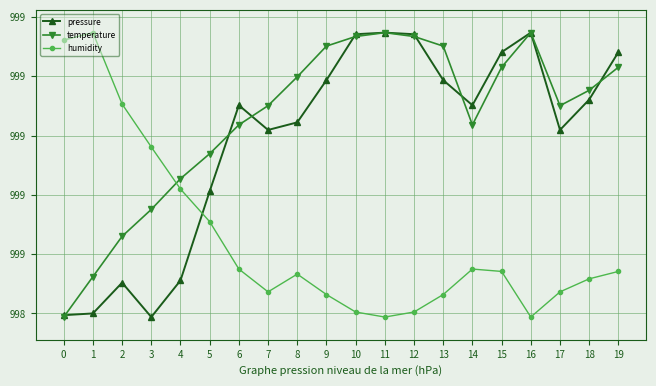

What are all the series names shown in the legend?

pressure, temperature, humidity